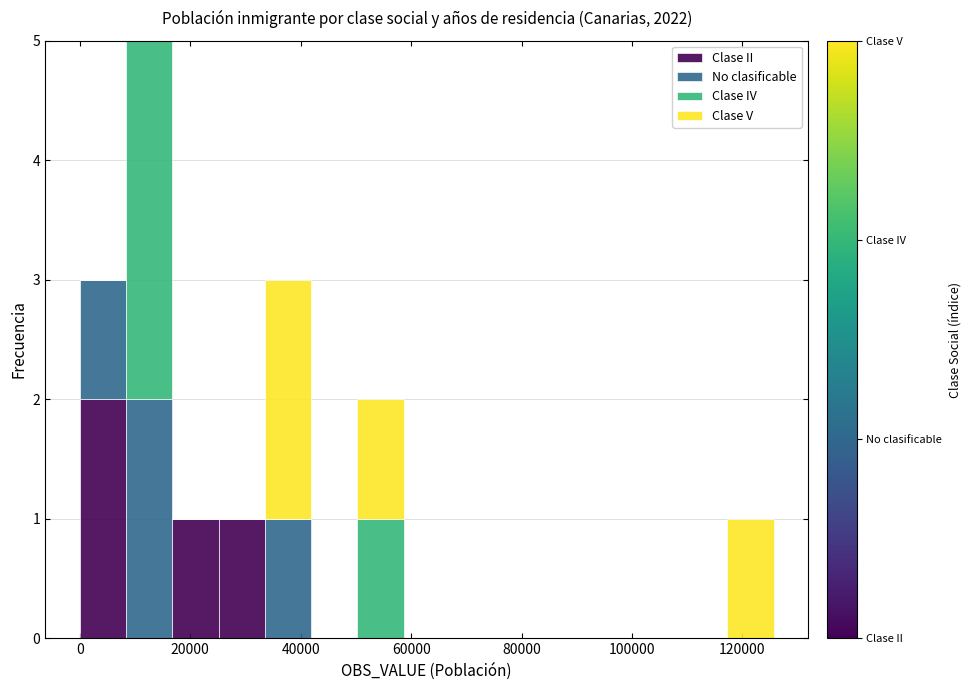

What is the total height of the stacked bar covering 8000 to 16000 on the x-axis? Neither the bar edges nor the heights are printed on the chart, so give them approximately, as read against the axes.

5